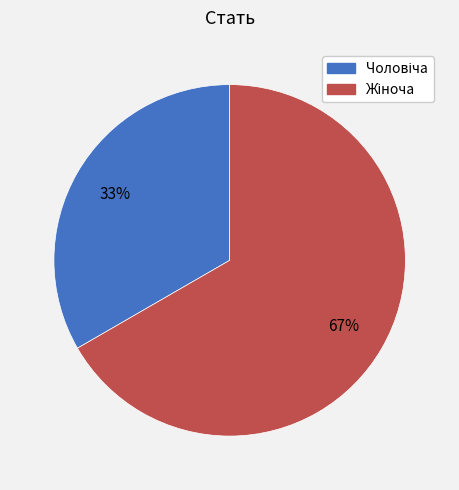

To the nearest percent, what is the average slice percentage?

50%